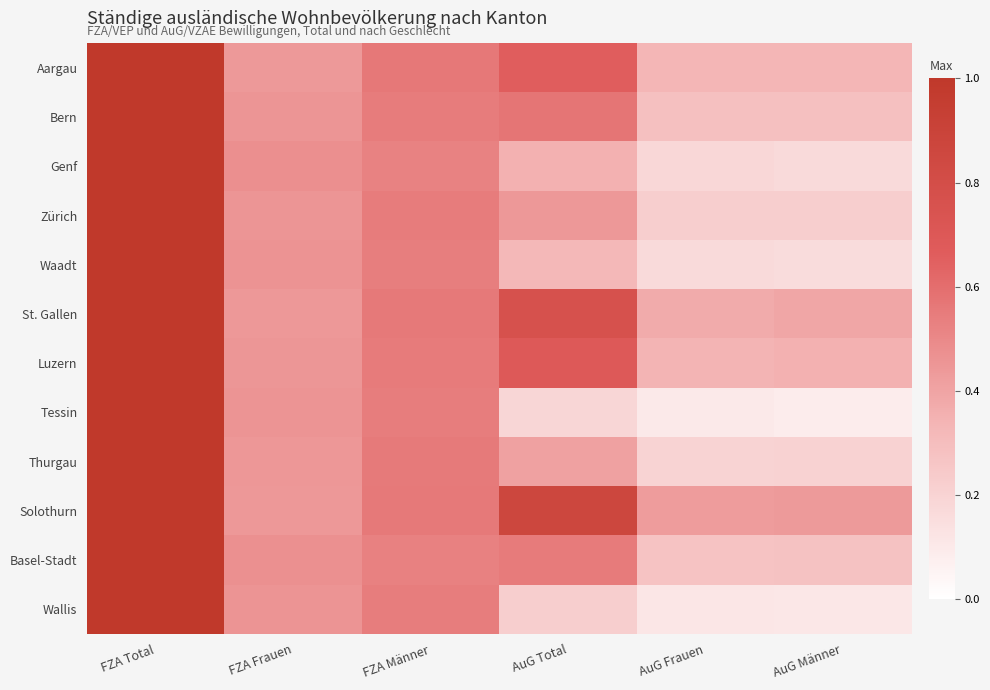

At how many categories does at least one series exceed 0?

6